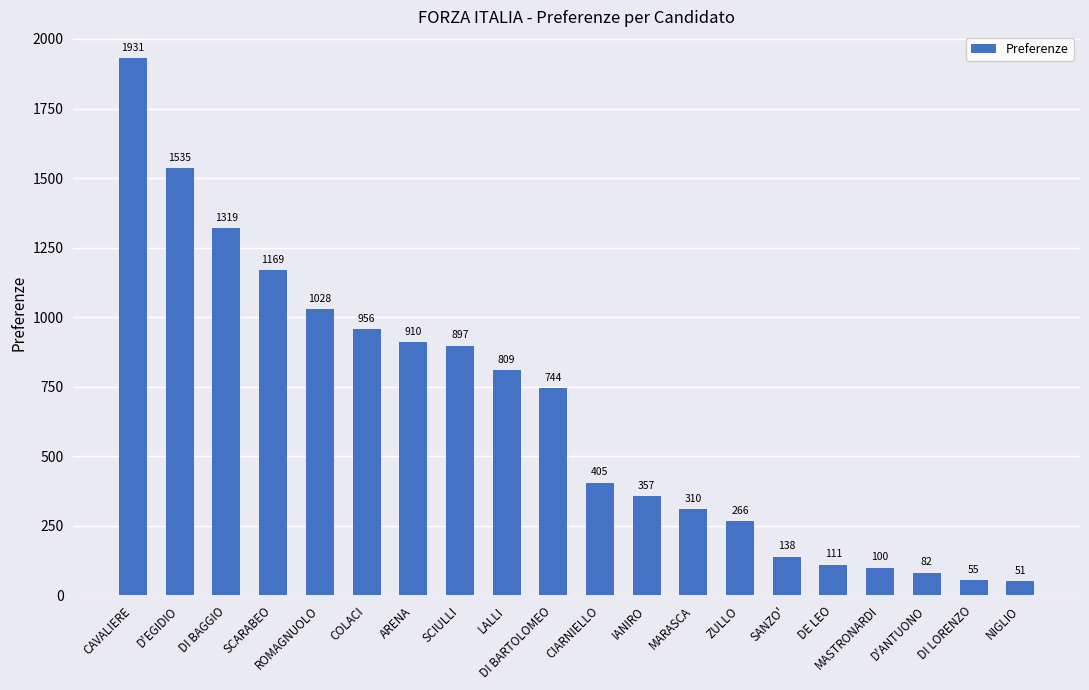

What position from the left is SCARABEO?

4